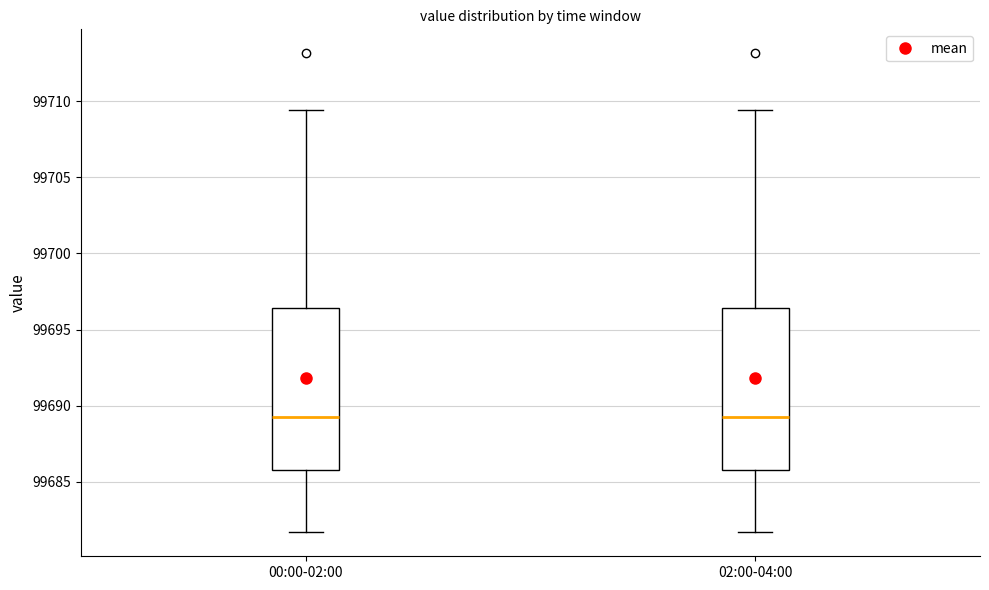

Where is the upper edge of the box for 02:00-04:00 on the y-axis? The values are not printed on the chart, so give them approximately, as read against the axis.

99696.5